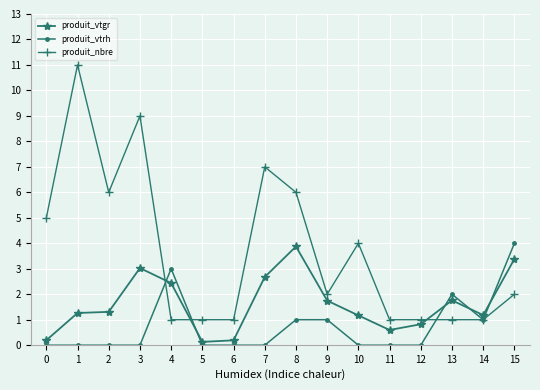

What is the difference between the highest and lowest values at 9?

1.0